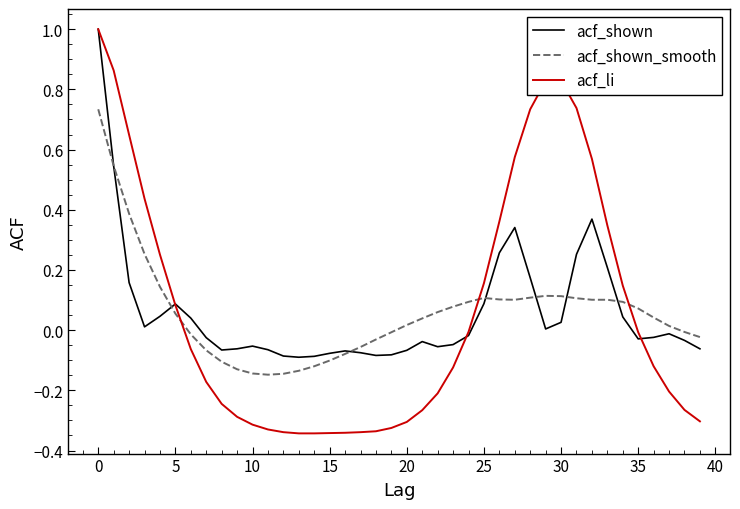

What is the maximum value shown in the chart?

1.0